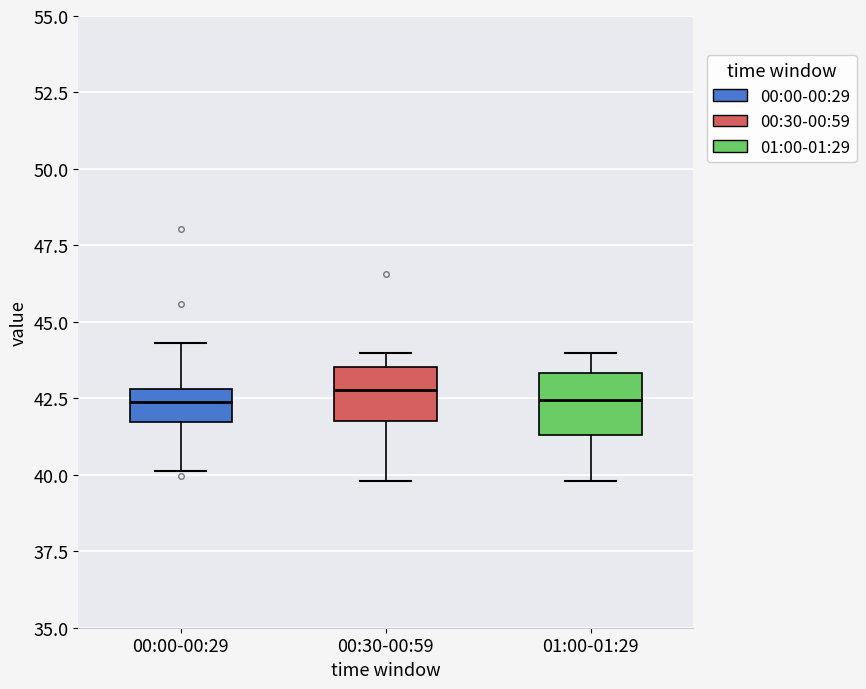

Reading left to right, transcribe this box plot: for each box, give where its median line is, the range the box spans, and where its two whiskers end, as read against the y-axis. The values are not printed on the chart, so give them approximately, as read against the axis.

00:00-00:29: median 42.5, box 41.5 to 43.0, whiskers 40.0 to 44.5
00:30-00:59: median 43.0, box 42.0 to 43.5, whiskers 40.0 to 44.0
01:00-01:29: median 42.5, box 41.5 to 43.5, whiskers 40.0 to 44.0